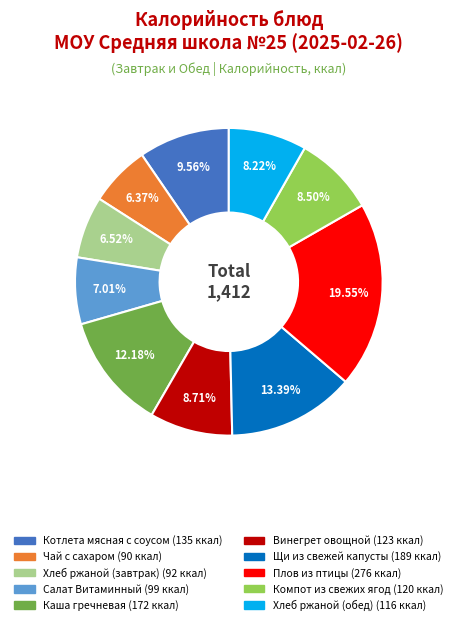

What is the largest slice in the pie chart?

Плов из птицы